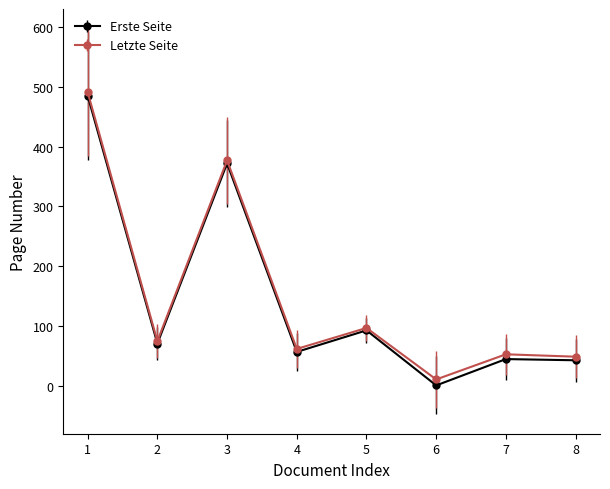

Where is the first local maximum for Erste Seite?

3